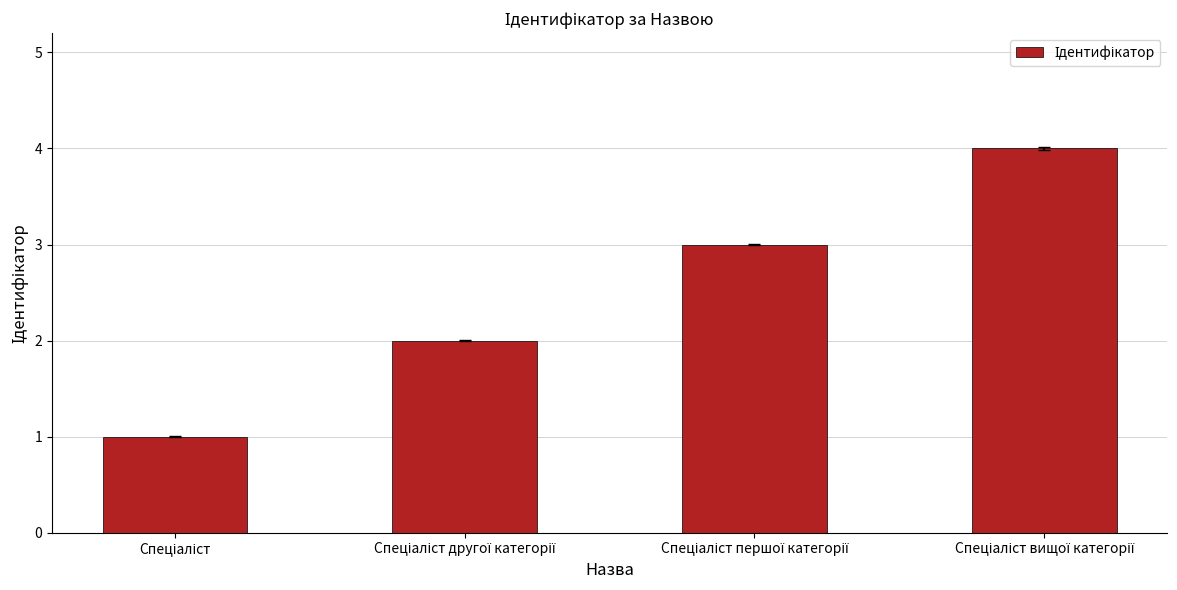

What is the difference between the maximum and minimum values?

3